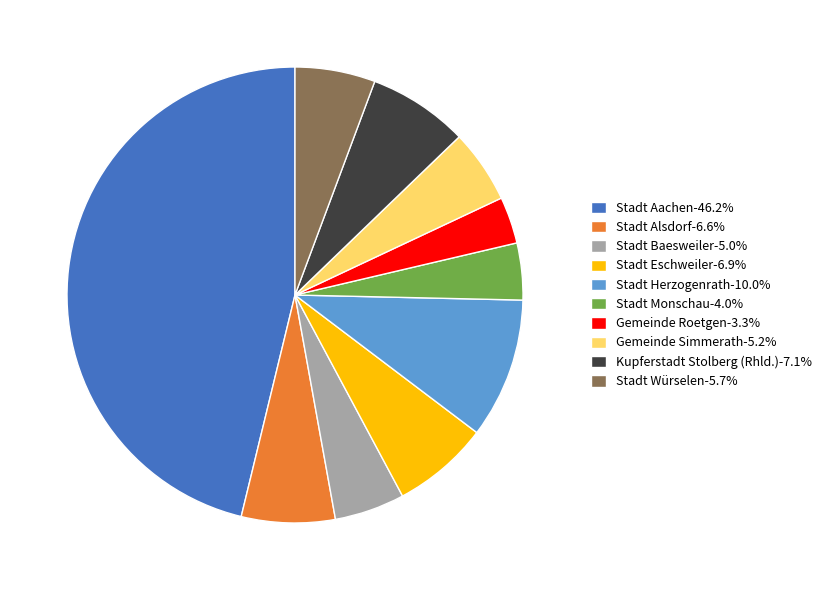

Is the sum of Stadt Würselen-5.7% and Gemeinde Roetgen-3.3% greater than half?

No